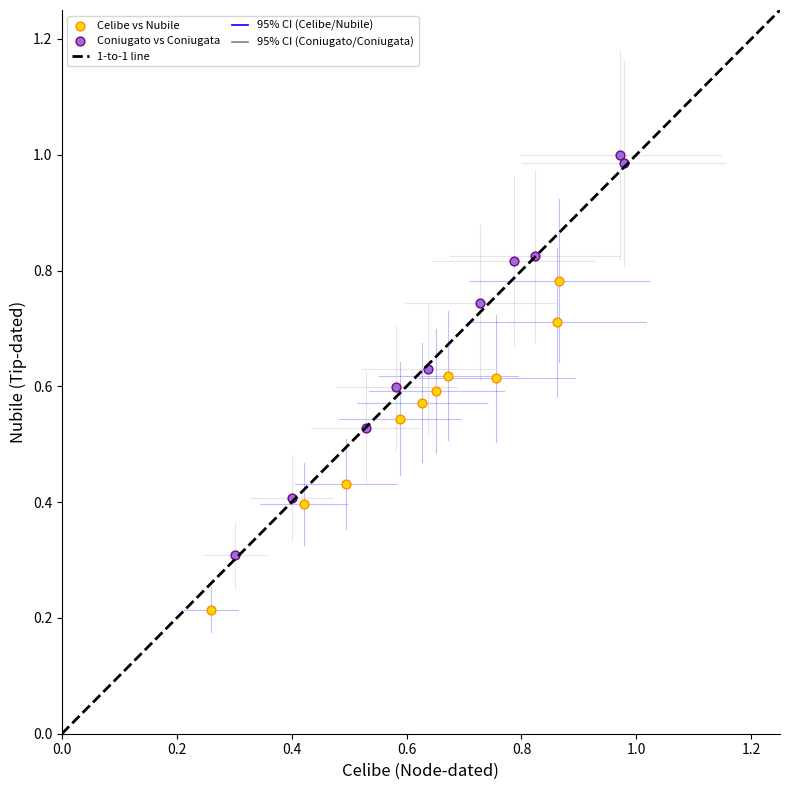

Which series reaches the maximum Y coordinate?

Coniugato vs Coniugata